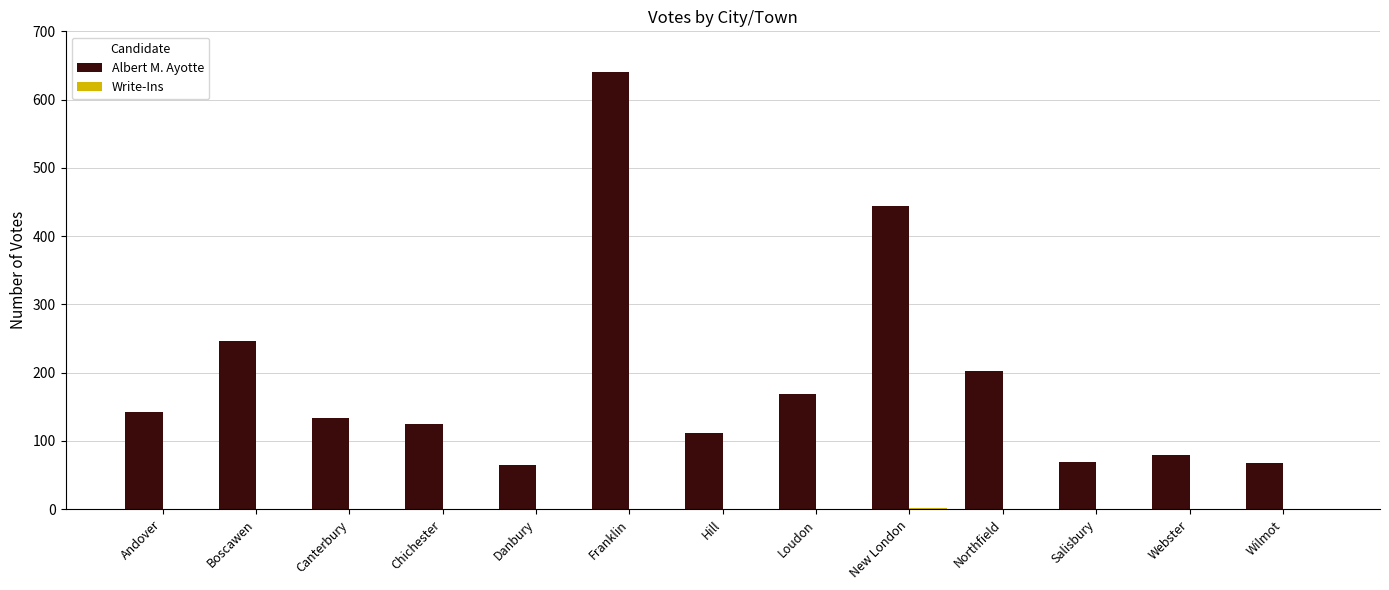

Are the bars grouped side by side (vs. stacked)?

Yes